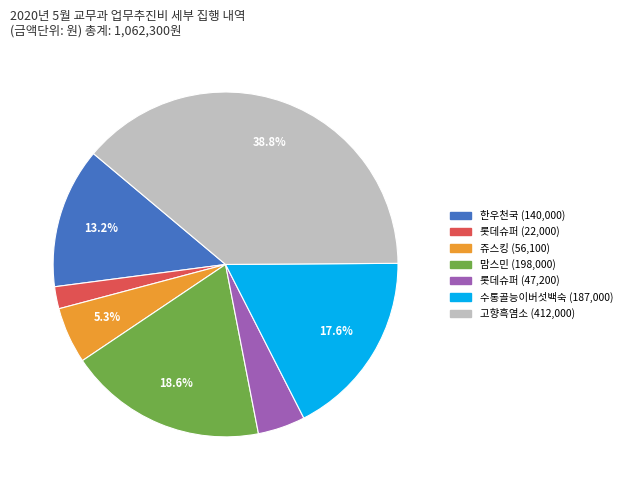

Count the number of slices in the pie.

7